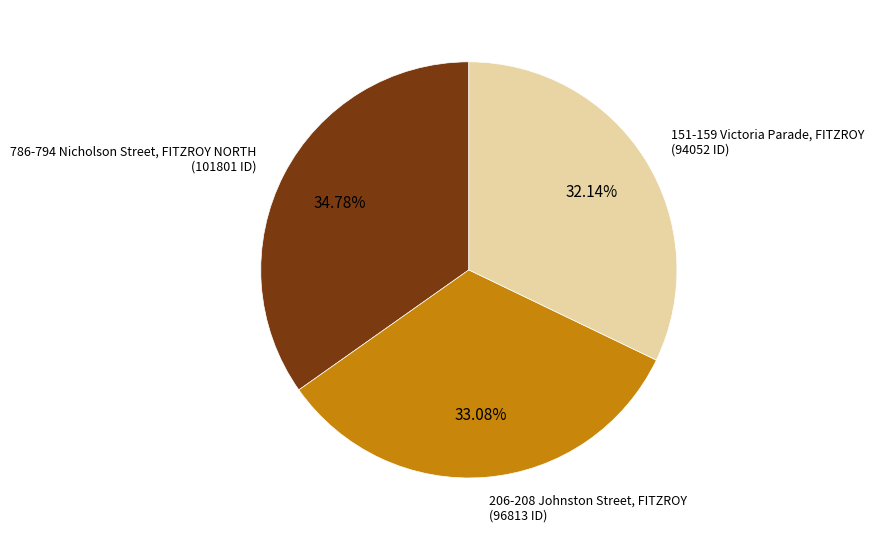

Which category has the biggest portion of the pie?

786-794 Nicholson Street, FITZROY NORTH